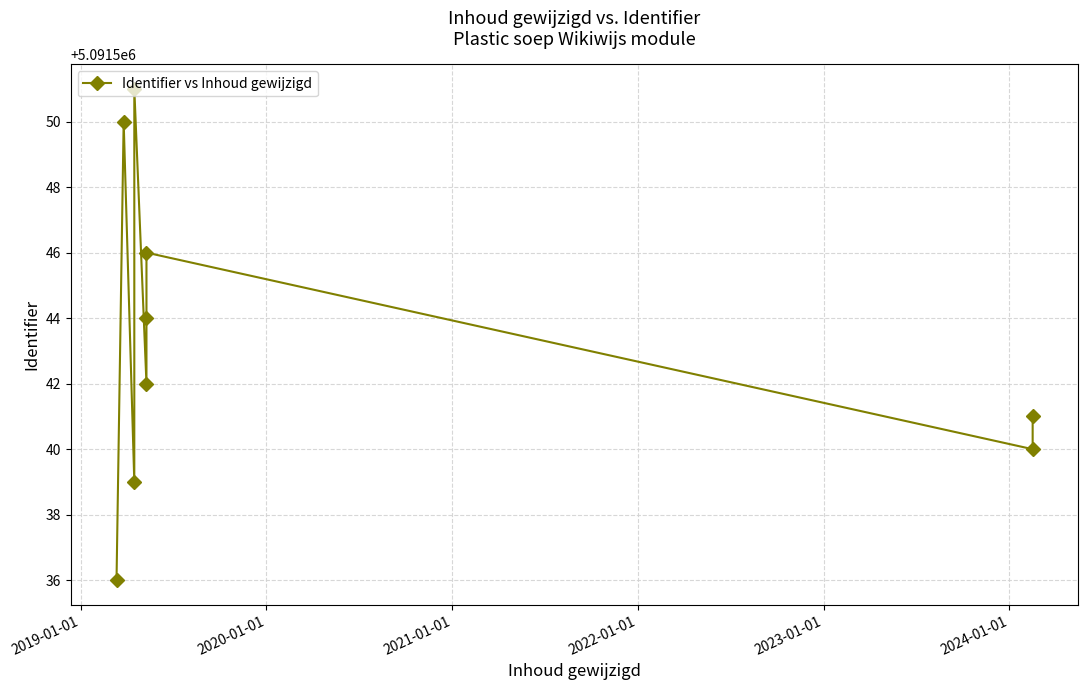

The chart shows a value of 2064777 at 2021-01-01. True or false?

False